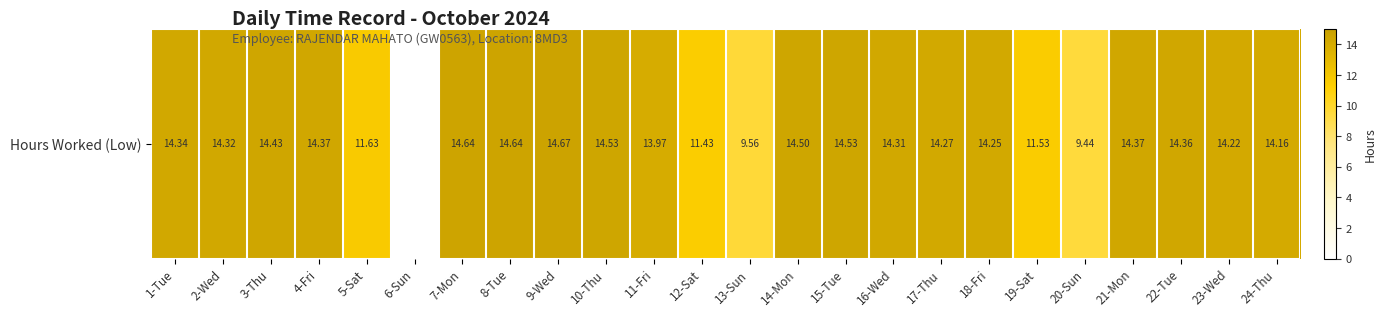

What is the sum of all values?

312.5